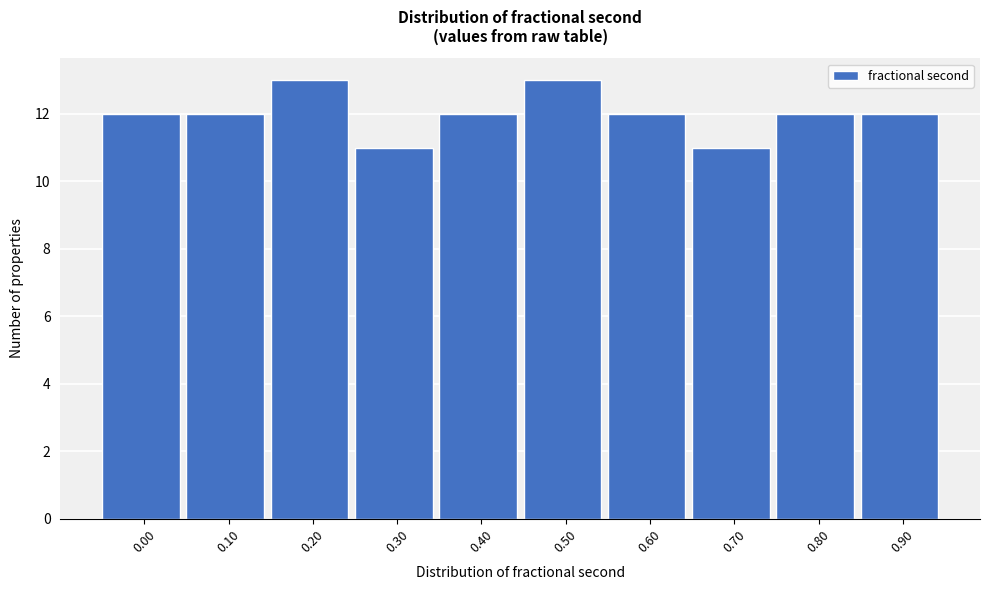

Reading right to left, list all the values displayed in this chart.

0.90=12	0.80=12	0.70=11	0.60=12	0.50=13	0.40=12	0.30=11	0.20=13	0.10=12	0.00=12